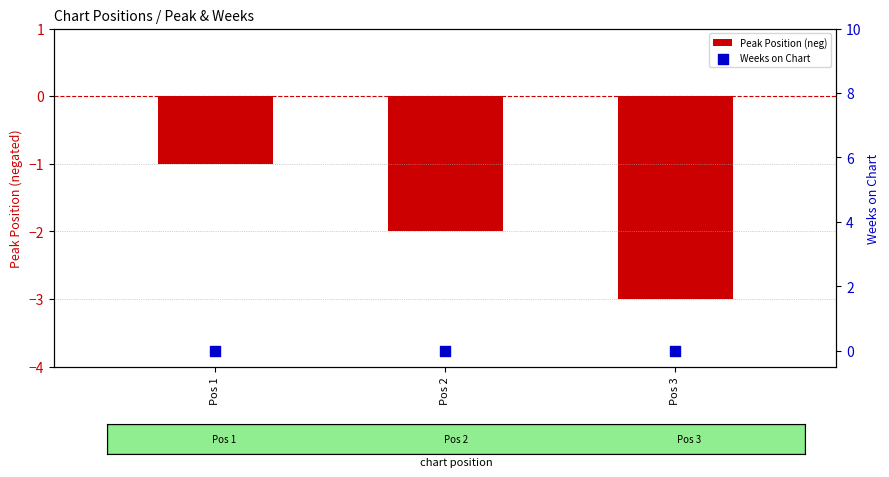

At which category is the sum across all series the highest?

Pos 1